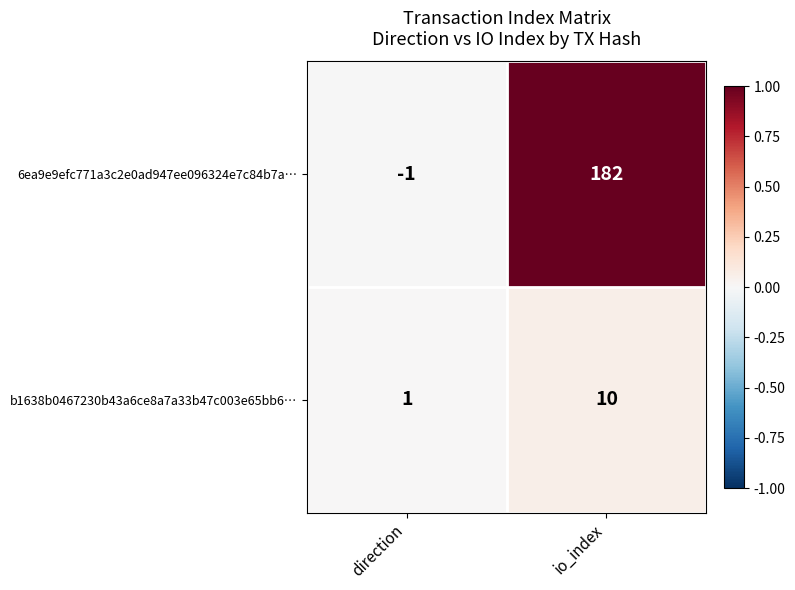

At which category is the sum across all series the highest?

io_index